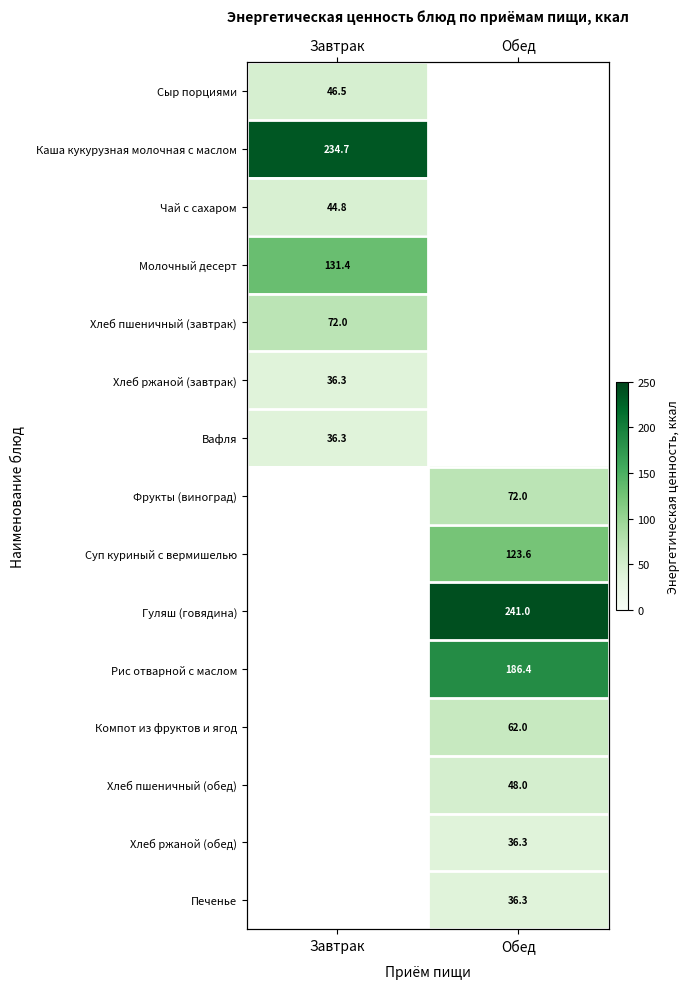

The Компот из фруктов и ягод series shows 62.0 at Обед. True or false?

True